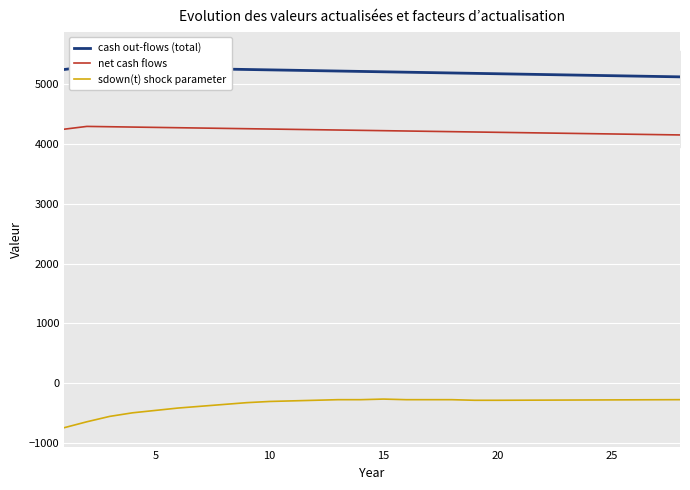

True or false: cash out-flows (total) and net cash flows cross at least once.

False